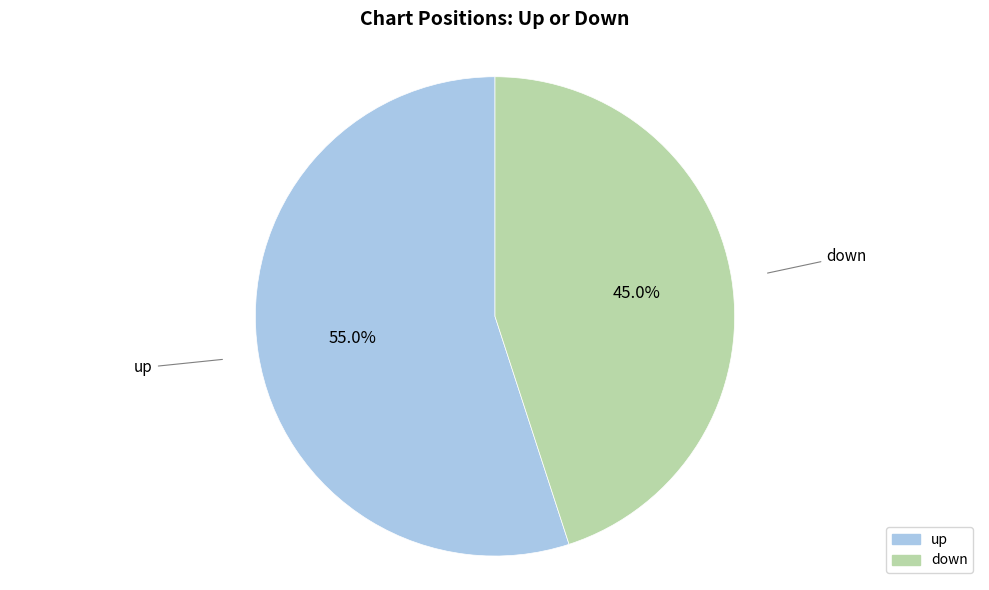

Is there any slice that represents more than half of the pie?

Yes